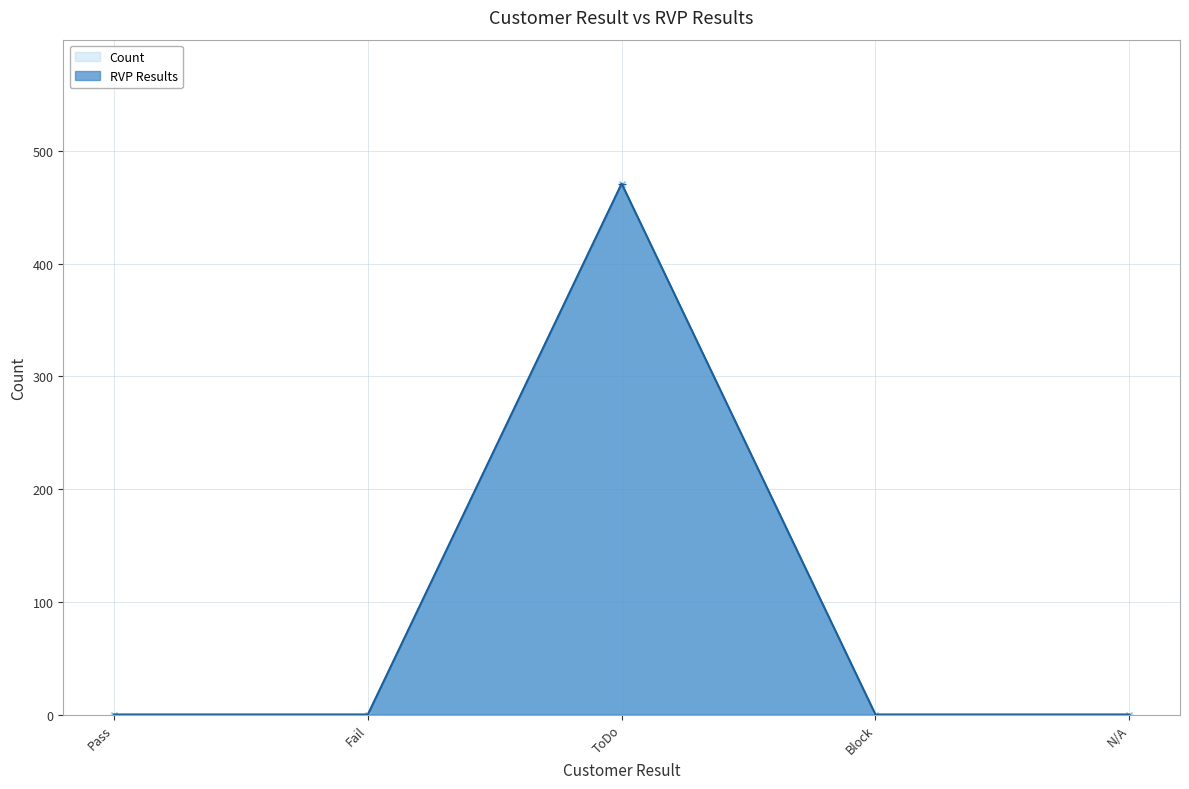

The RVP Results series shows 641 at ToDo. True or false?

False